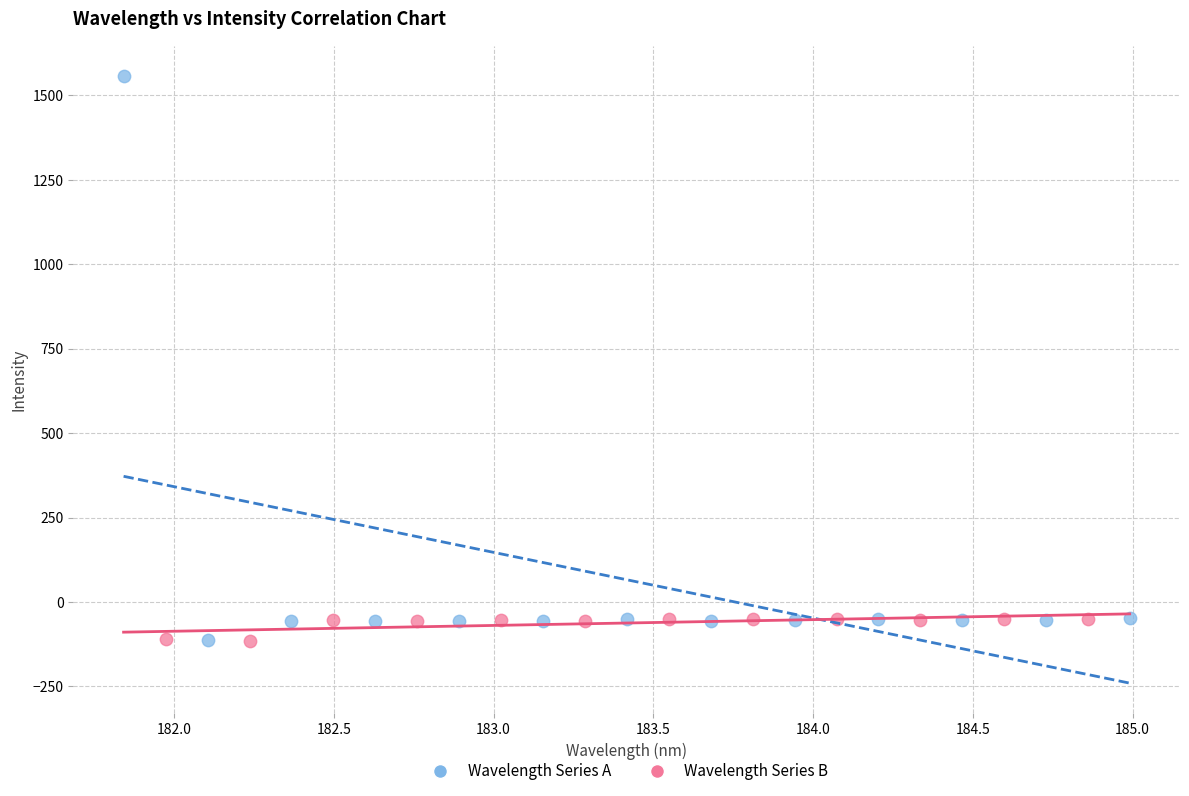

Which series has the largest Y range (max minus min)?

Wavelength Series A